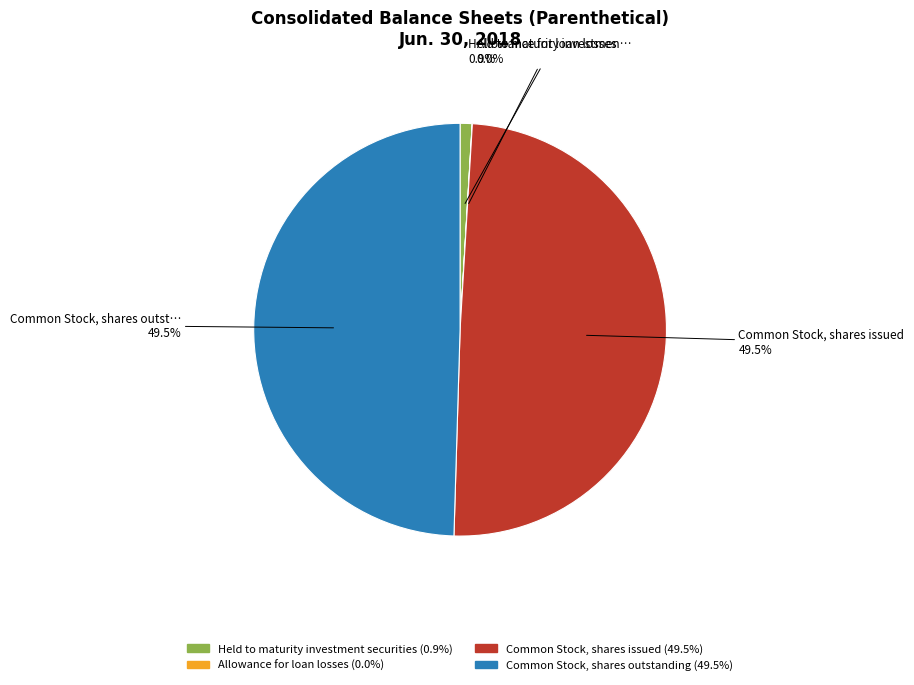

To the nearest percent, what is the difference between the largest and smallest slice percentages?

50%